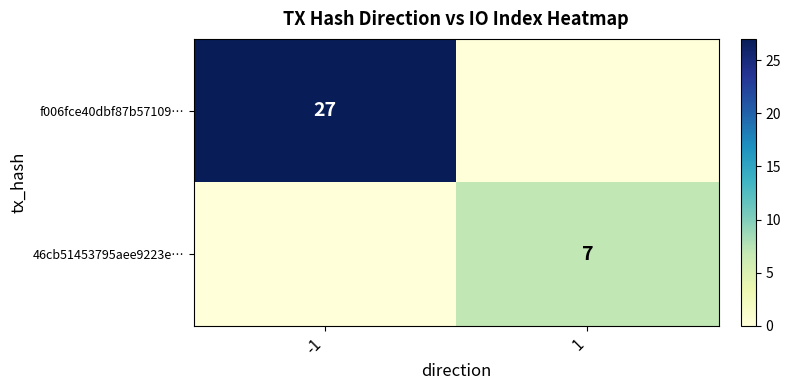

Is the value of 46cb51453795aee9223e… at 1 greater than the value of f006fce40dbf87b57109… at -1?

No